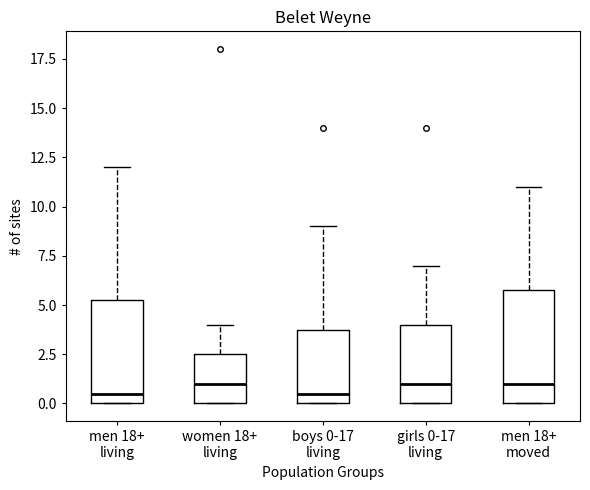

Reading left to right, transcribe this box plot: for each box, give where its median line is, the range the box spans, and where its two whiskers end, as read against the y-axis. The values are not printed on the chart, so give them approximately, as read against the axis.

men 18+ living: median 0.5, box 0.0 to 5.5, whiskers 0.0 to 12.0
women 18+ living: median 1.0, box 0.0 to 2.5, whiskers 0.0 to 4.0
boys 0-17 living: median 0.5, box 0.0 to 4.0, whiskers 0.0 to 9.0
girls 0-17 living: median 1.0, box 0.0 to 4.0, whiskers 0.0 to 7.0
men 18+ moved: median 1.0, box 0.0 to 6.0, whiskers 0.0 to 11.0